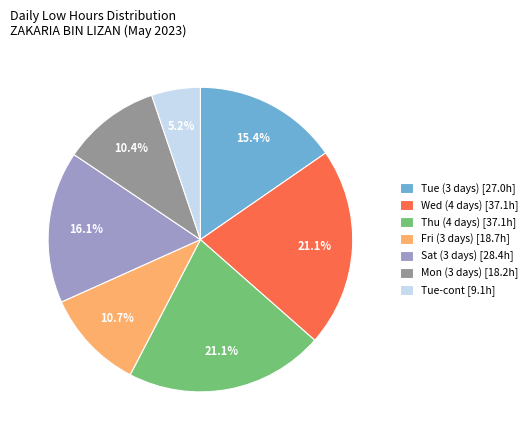

Is Tue-cont [9.1h] the majority of the pie?

No